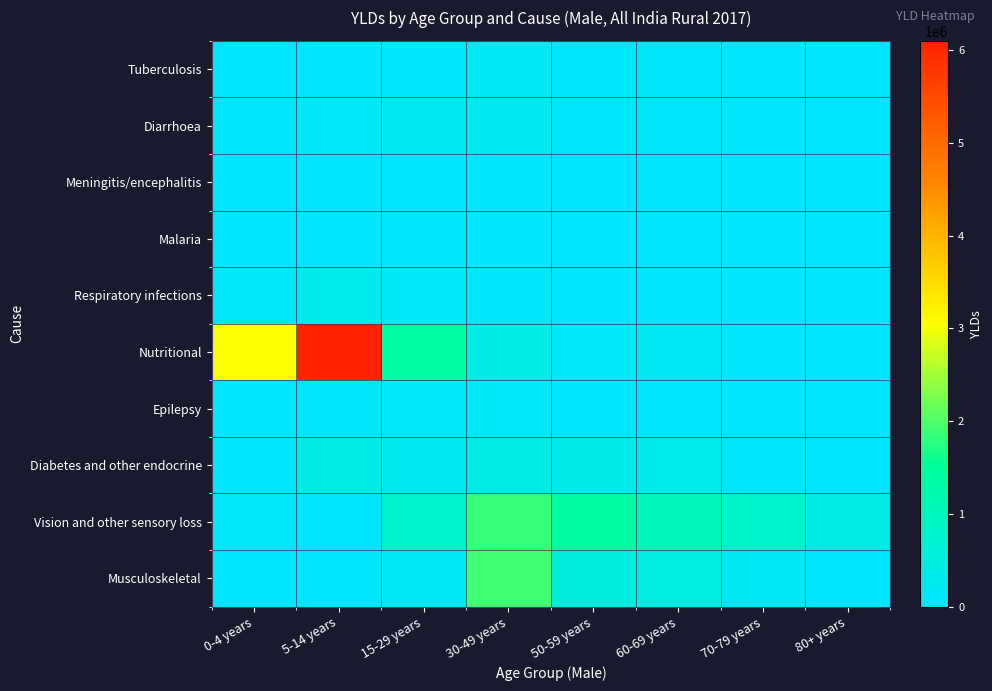

What is the difference between the highest and lowest values at 15-29 years?

1319304.2